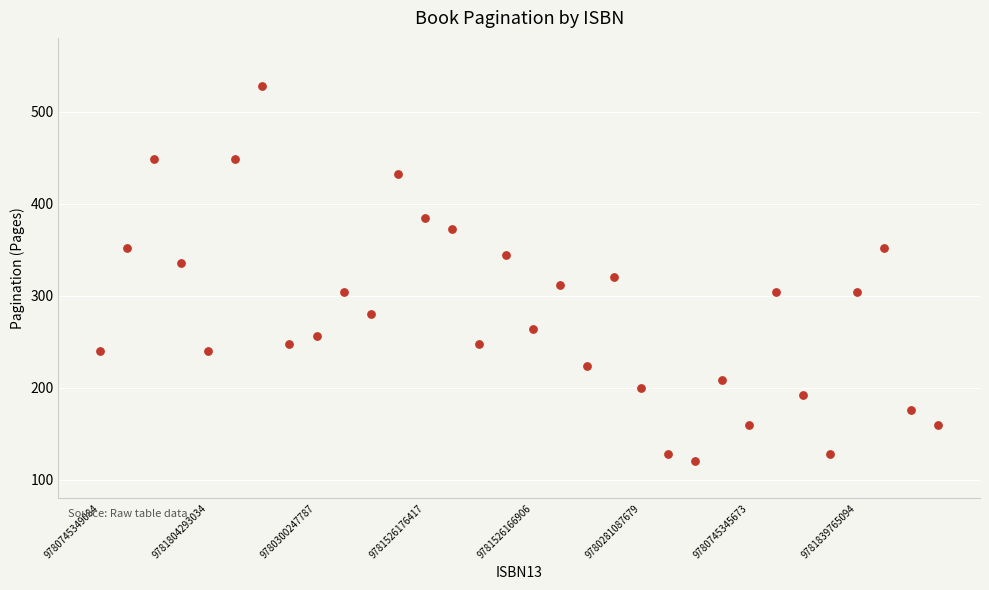

What is the range of Y values (max minus min)?

408